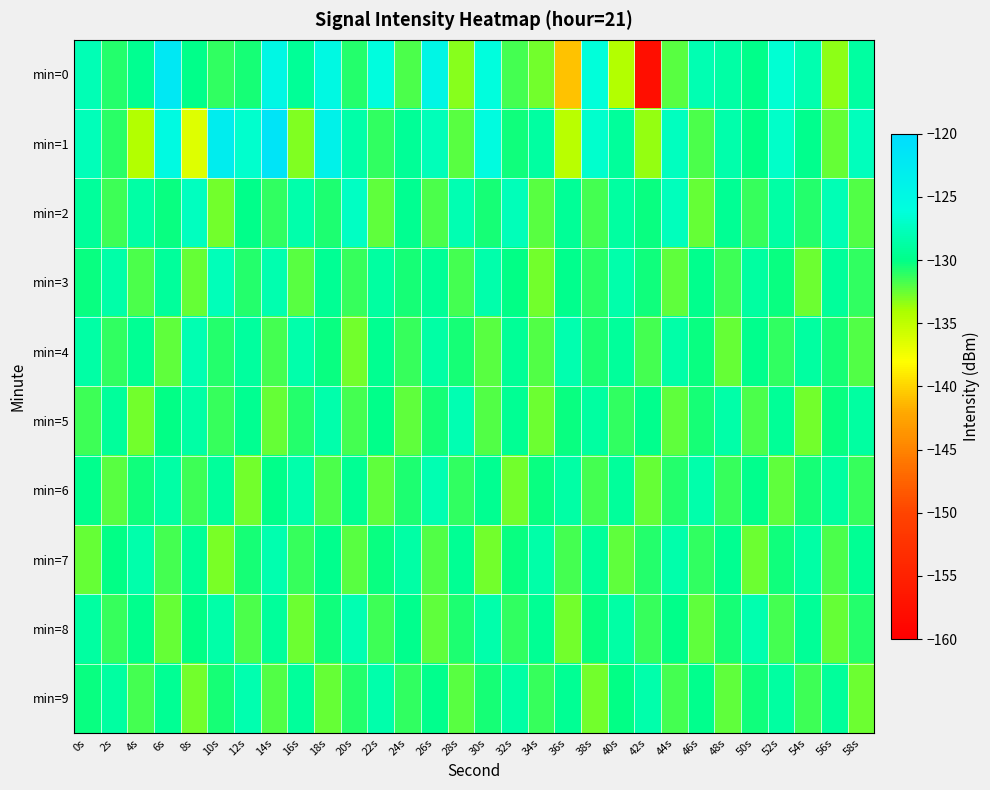

Reading right to left, transcribe all the data shown in this chart.

min=0: 58s=-128.8	56s=-133.4	54s=-128.2	52s=-126.5	50s=-129.9	48s=-128.7	46s=-128.1	44s=-132.1	42s=-157.7	40s=-134.5	38s=-126.2	36s=-140.9	34s=-132.7	32s=-131.7	30s=-126.1	28s=-133.2	26s=-124.6	24s=-131.8	22s=-125.8	20s=-130.9	18s=-125.1	16s=-129.3	14s=-124.7	12s=-130.5	10s=-131.2	8s=-129.9	6s=-122.2	4s=-129.7	2s=-130.9	0s=-127.9
min=1: 58s=-127.6	56s=-132.4	54s=-129.7	52s=-126.9	50s=-130.1	48s=-128.3	46s=-131.8	44s=-127.4	42s=-133.5	40s=-129.2	38s=-126.8	36s=-134.7	34s=-128.9	32s=-130.4	30s=-125.6	28s=-132.1	26s=-127.8	24s=-129.3	22s=-131.2	20s=-128.5	18s=-123.8	16s=-133.1	14s=-121.3	12s=-126.9	10s=-123.1	8s=-136.5	6s=-125.2	4s=-134.5	2s=-131.0	0s=-127.7
min=2: 58s=-132.0	56s=-127.9	54s=-130.8	52s=-128.6	50s=-131.3	48s=-129.4	46s=-132.5	44s=-127.6	42s=-130.2	40s=-128.8	38s=-131.6	36s=-129.3	34s=-132.1	32s=-127.8	30s=-130.5	28s=-128.1	26s=-131.8	24s=-129.6	22s=-132.3	20s=-127.2	18s=-130.7	16s=-128.4	14s=-131.1	12s=-129.9	10s=-132.8	8s=-127.5	6s=-130.3	4s=-128.7	2s=-131.5	0s=-129.1
min=3: 58s=-131.1	56s=-129.2	54s=-132.6	52s=-130.3	50s=-128.9	48s=-131.5	46s=-129.7	44s=-132.2	42s=-130.4	40s=-128.3	38s=-131.0	36s=-129.8	34s=-132.7	32s=-130.1	30s=-128.4	28s=-131.7	26s=-129.3	24s=-130.6	22s=-128.8	20s=-131.3	18s=-129.5	16s=-132.1	14s=-128.2	12s=-130.9	10s=-127.7	8s=-132.4	6s=-129.1	4s=-131.8	2s=-128.5	0s=-130.2
min=4: 58s=-132.0	56s=-130.6	54s=-128.9	52s=-131.2	50s=-129.8	48s=-132.5	46s=-130.3	44s=-128.5	42s=-131.6	40s=-129.1	38s=-130.7	36s=-128.2	34s=-131.9	32s=-129.3	30s=-132.1	28s=-130.5	26s=-128.7	24s=-131.4	22s=-129.6	20s=-132.8	18s=-130.2	16s=-128.4	14s=-131.7	12s=-129.0	10s=-130.8	8s=-128.1	6s=-132.3	4s=-129.5	2s=-131.2	0s=-128.6
min=5: 58s=-128.9	56s=-130.3	54s=-132.7	52s=-129.3	50s=-131.8	48s=-128.5	46s=-130.6	44s=-132.3	42s=-129.7	40s=-131.1	38s=-128.8	36s=-130.2	34s=-132.6	32s=-129.4	30s=-131.9	28s=-128.1	26s=-130.5	24s=-132.2	22s=-129.9	20s=-131.7	18s=-128.3	16s=-130.8	14s=-132.4	12s=-129.6	10s=-131.3	8s=-128.7	6s=-130.1	4s=-132.8	2s=-129.2	0s=-131.5
min=6: 58s=-131.4	56s=-128.8	54s=-130.5	52s=-132.2	50s=-129.7	48s=-131.3	46s=-128.4	44s=-130.8	42s=-132.4	40s=-129.1	38s=-131.6	36s=-128.7	34s=-130.3	32s=-132.8	30s=-129.6	28s=-131.2	26s=-128.1	24s=-130.7	22s=-132.3	20s=-129.5	18s=-131.8	16s=-128.3	14s=-130.0	12s=-132.7	10s=-129.2	8s=-131.5	6s=-128.6	4s=-130.4	2s=-132.1	0s=-129.8
min=7: 58s=-129.4	56s=-131.8	54s=-128.7	52s=-130.4	50s=-132.6	48s=-129.6	46s=-131.1	44s=-128.3	42s=-130.8	40s=-132.3	38s=-129.1	36s=-131.6	34s=-128.5	32s=-130.2	30s=-132.7	28s=-129.5	26s=-131.9	24s=-128.6	22s=-130.3	20s=-132.1	18s=-129.8	16s=-131.4	14s=-128.2	12s=-130.6	10s=-132.9	8s=-129.3	6s=-131.7	4s=-128.4	2s=-130.1	0s=-132.5
min=8: 58s=-130.9	56s=-132.5	54s=-129.3	52s=-131.7	50s=-128.2	48s=-130.6	46s=-132.3	44s=-129.9	42s=-131.4	40s=-128.6	38s=-130.2	36s=-132.8	34s=-129.5	32s=-131.1	30s=-128.3	28s=-130.7	26s=-132.2	24s=-129.8	22s=-131.5	20s=-128.1	18s=-130.4	16s=-132.6	14s=-129.2	12s=-131.8	10s=-128.5	8s=-130.1	6s=-132.4	4s=-129.7	2s=-131.3	0s=-128.9
min=9: 58s=-132.6	56s=-129.2	54s=-131.5	52s=-128.9	50s=-130.4	48s=-132.2	46s=-129.8	44s=-131.7	42s=-128.3	40s=-130.1	38s=-132.8	36s=-129.5	34s=-131.3	32s=-128.7	30s=-130.6	28s=-132.1	26s=-129.7	24s=-131.2	22s=-128.4	20s=-130.8	18s=-132.4	16s=-129.1	14s=-131.9	12s=-128.2	10s=-130.5	8s=-132.7	6s=-129.4	4s=-131.6	2s=-128.8	0s=-130.3